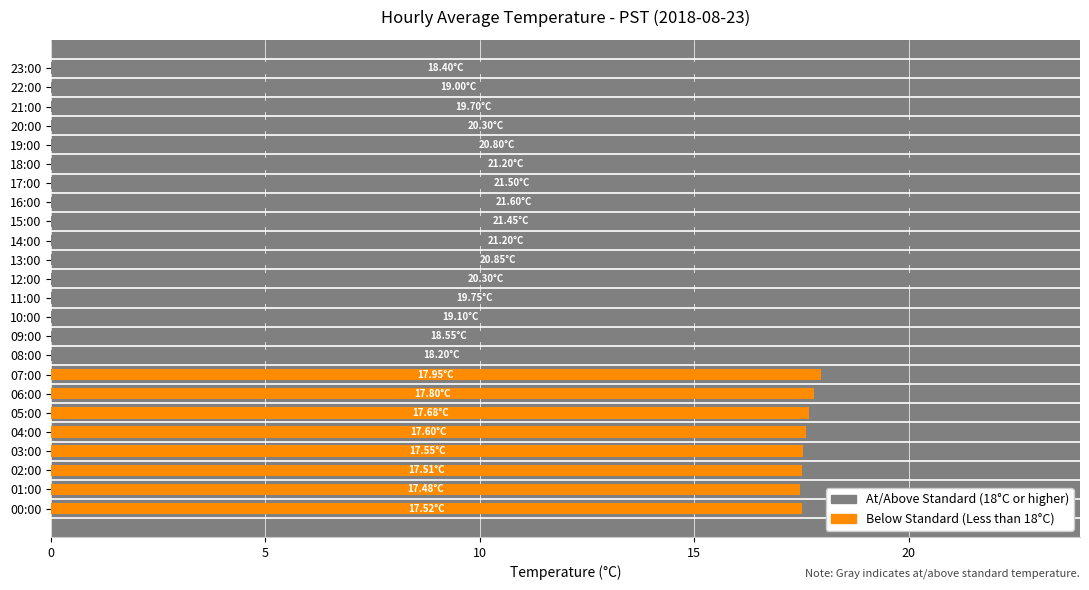

Count the number of categories in the chart.

24